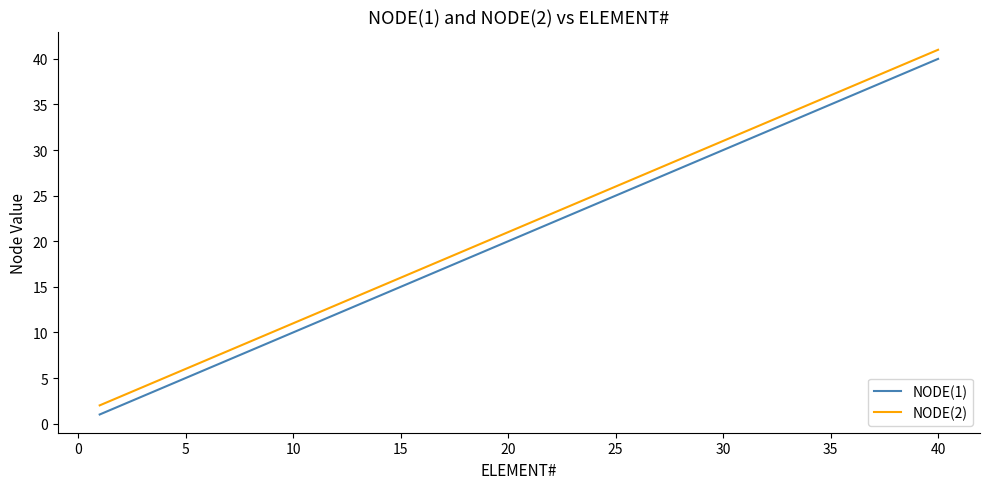

List the series in order of their overall mean, highest first.

NODE(2), NODE(1)